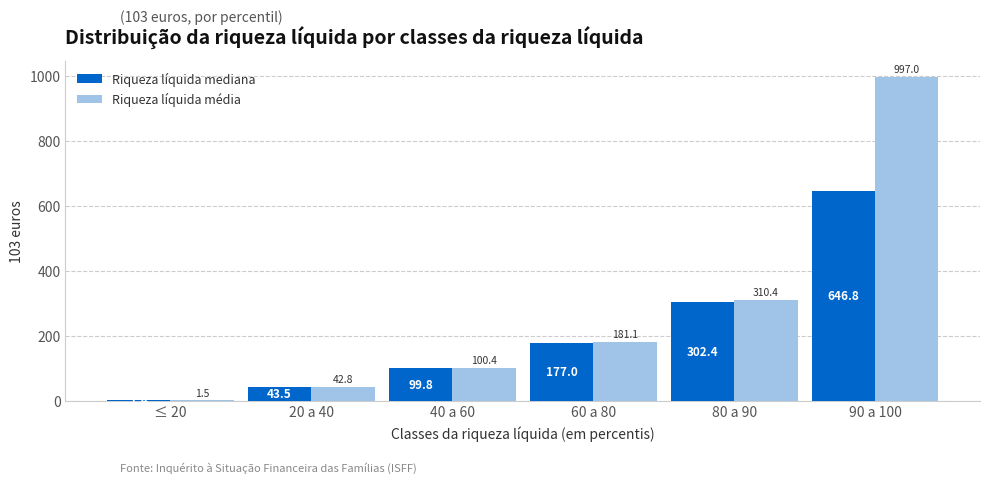

Between 40 a 60 and 90 a 100, which series saw the biggest shift?

Riqueza líquida média